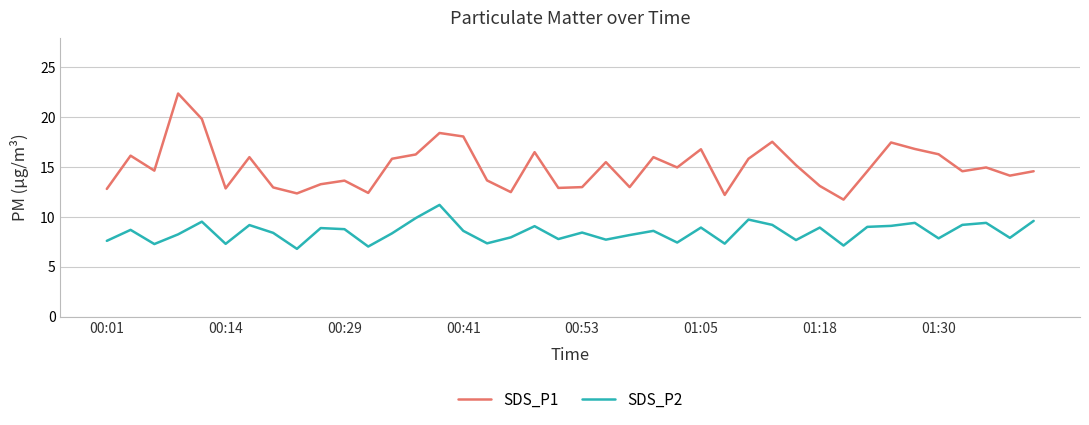

How many lines are shown in the chart?

2